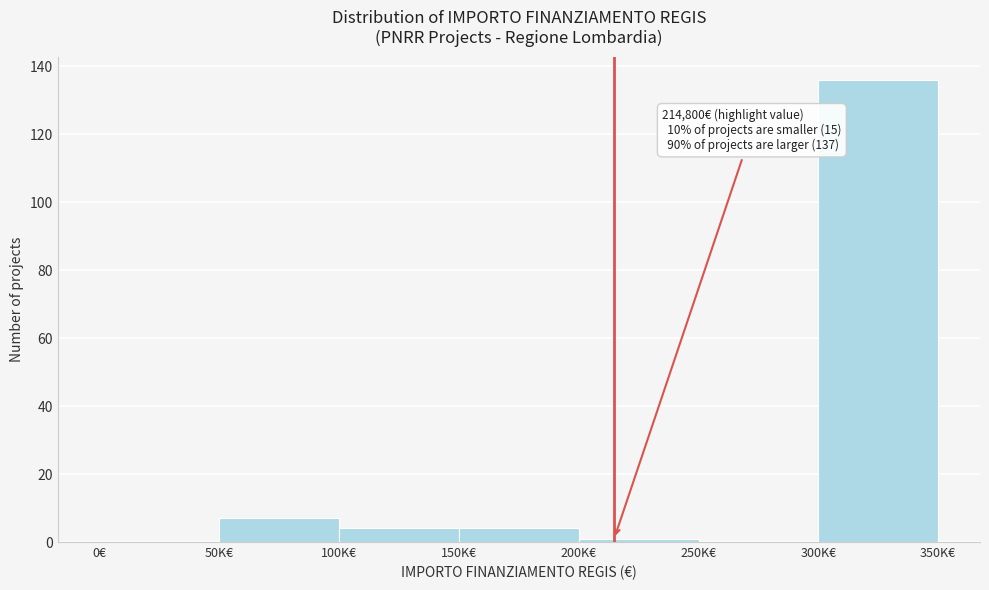

Reading left to right, what are all the values shown in this chart?

0€=0	50K€=7	100K€=4	150K€=4	200K€=1	250K€=0	300K€=136